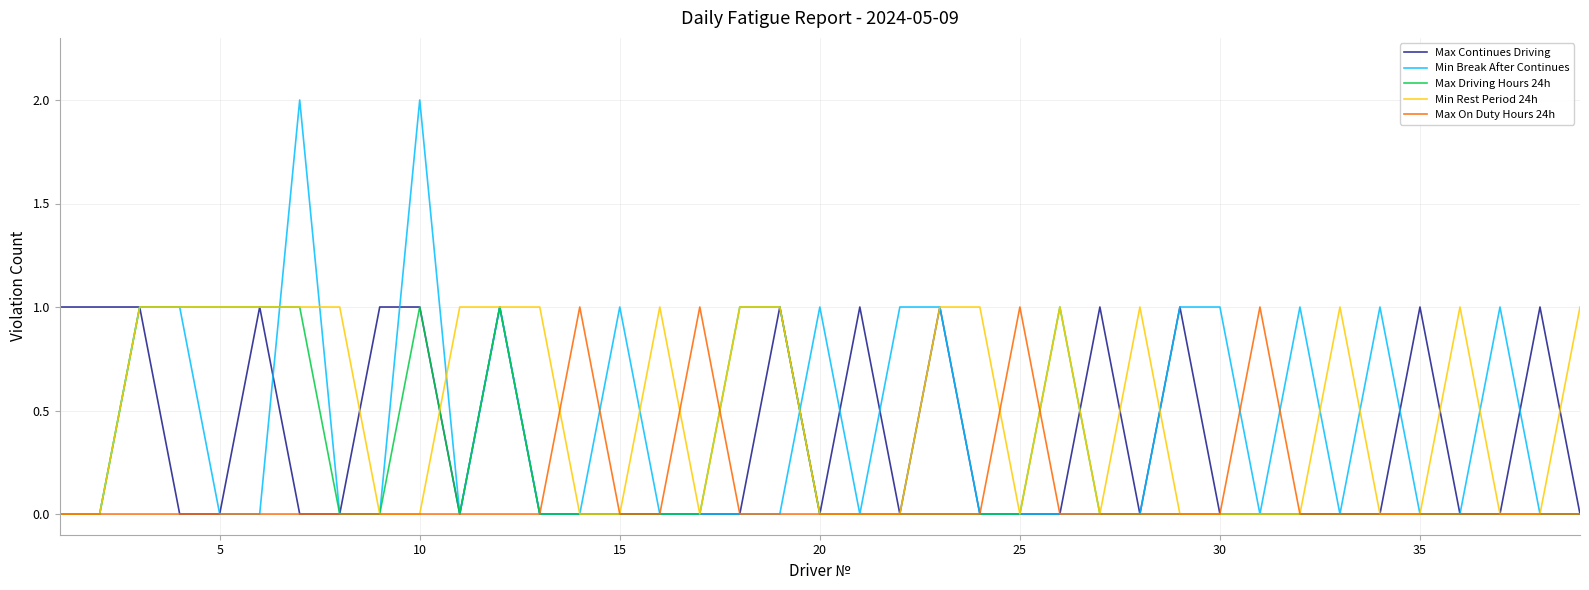

Which series has the widest spread of values?

Min Break After Continues